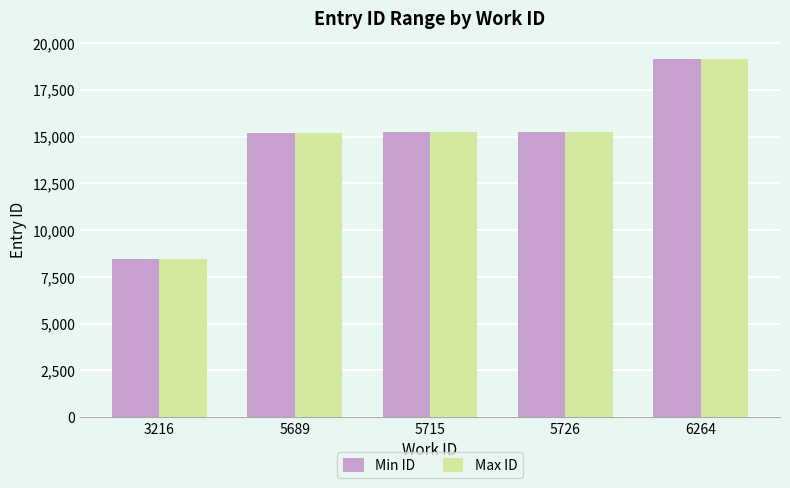

What is the sum of the Min ID values at 6264 and 5726?

34400